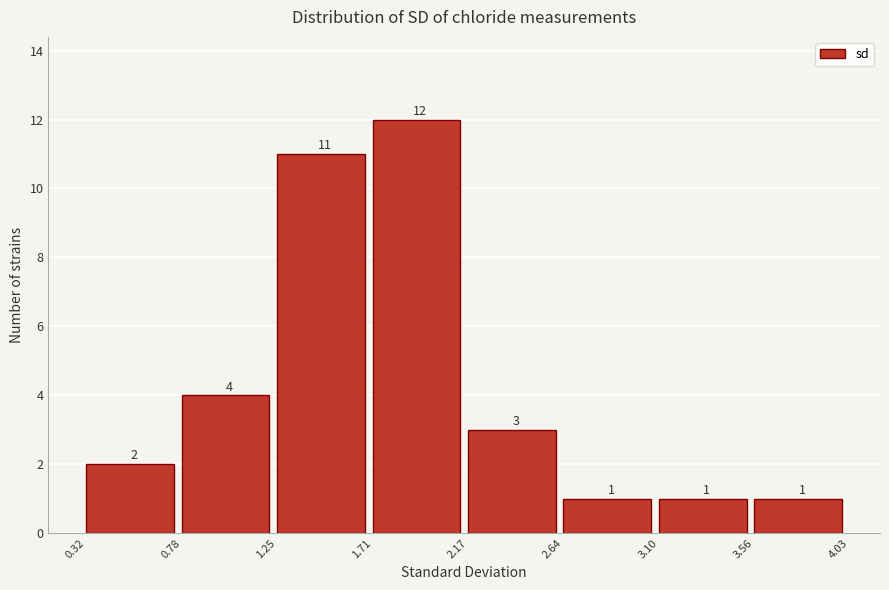

How tall is the bar that spans 0.32 to 0.78 on the x-axis?

2